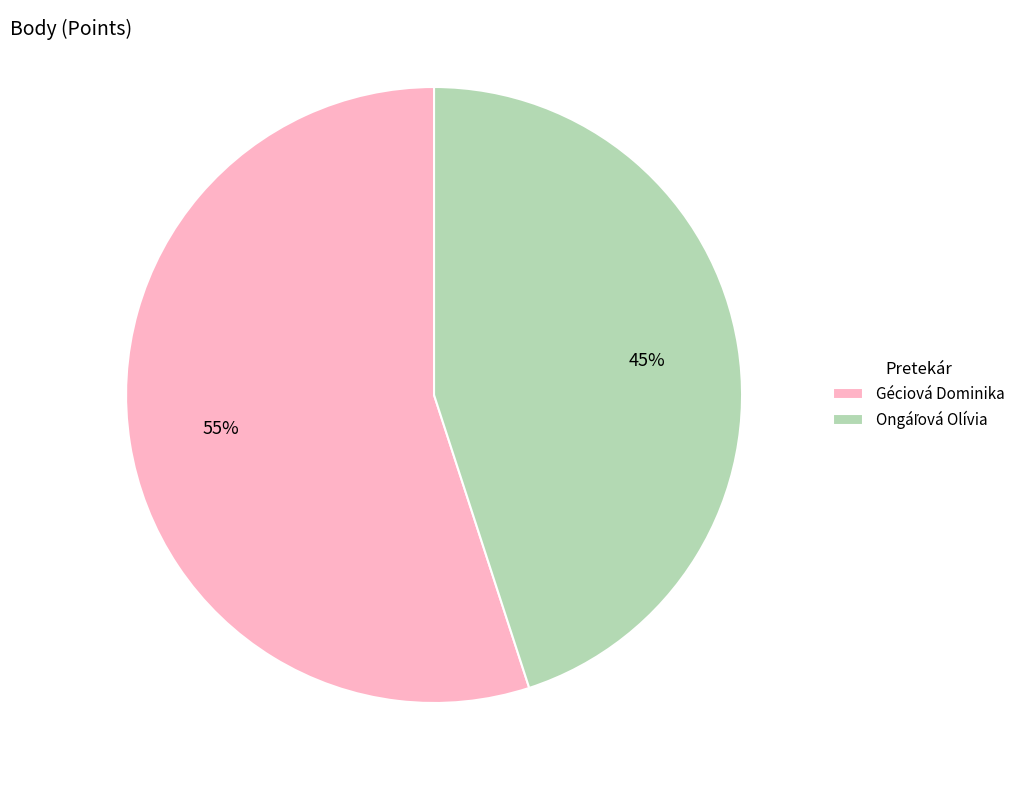

Is it true that Géciová Dominika is 49% of the pie?

False